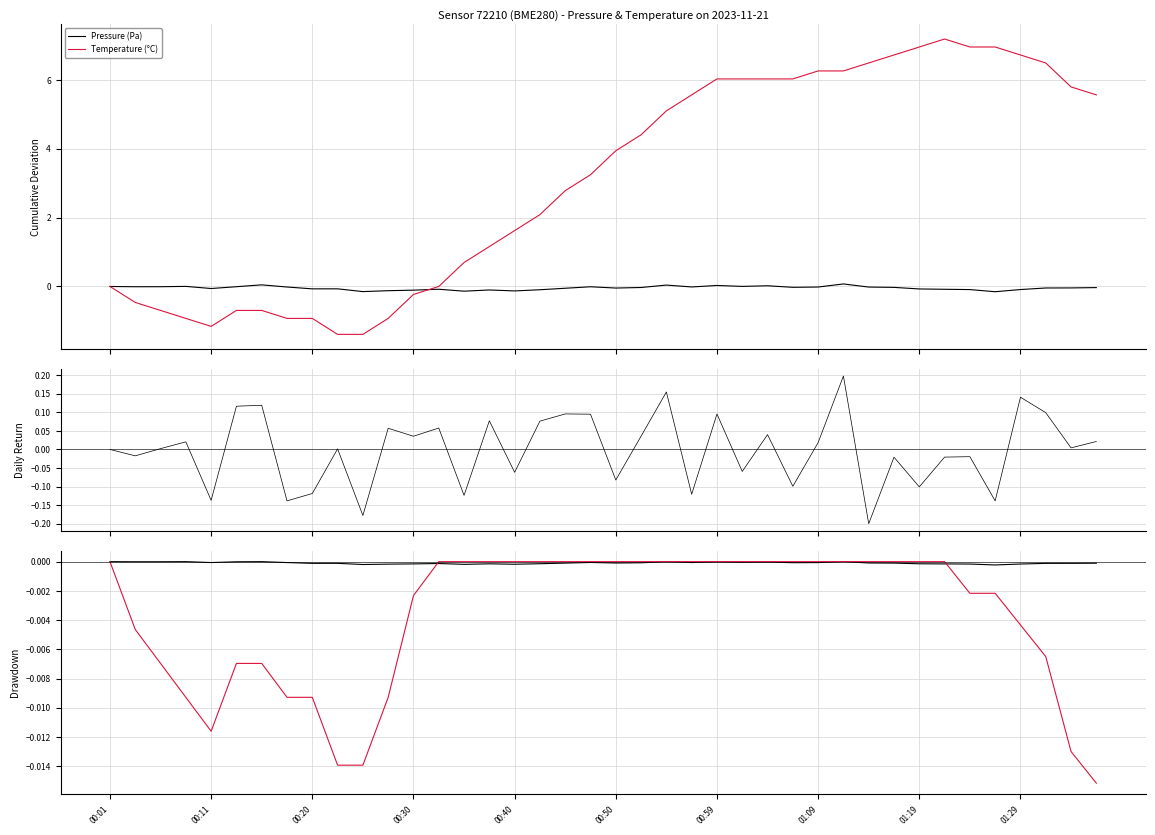

Which has a higher value, 25 or 30?

25